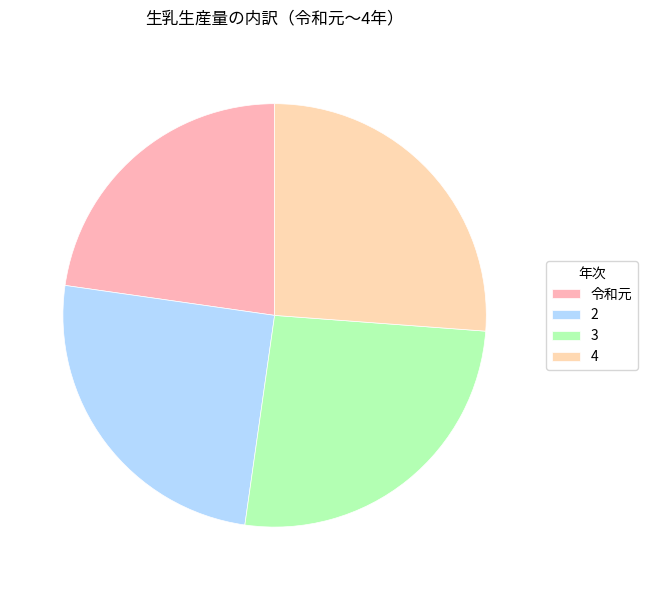

How many segments does this pie chart have?

4